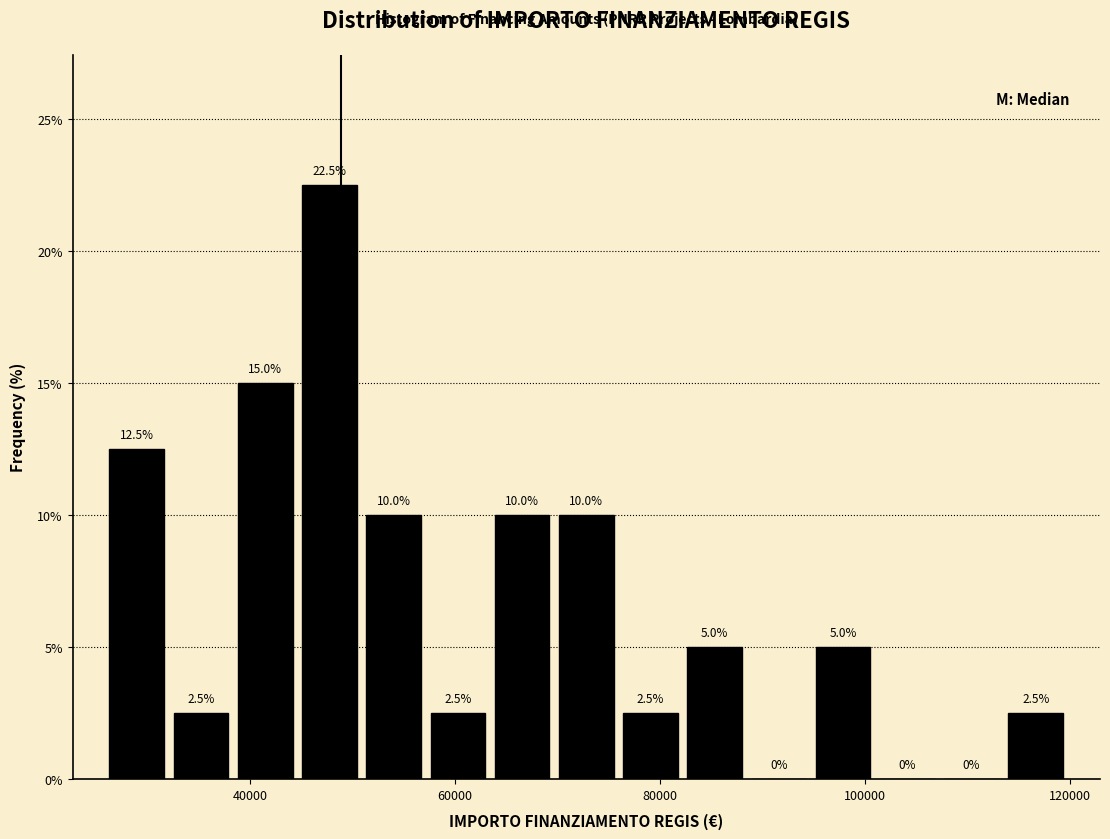

Around what value on the x-axis is the tallest bar? Give the approximate position of its centre, as read against the axis.

48000